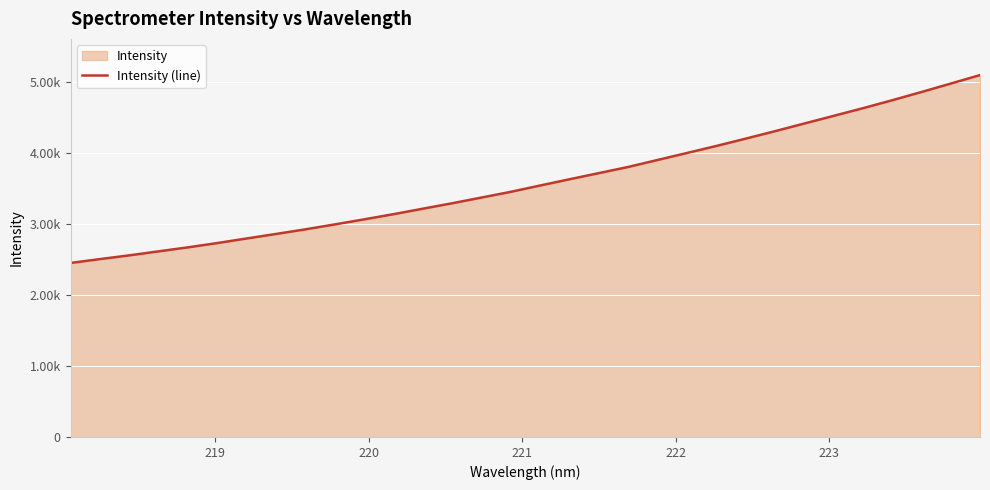

What is the smallest value displayed?

2452.9